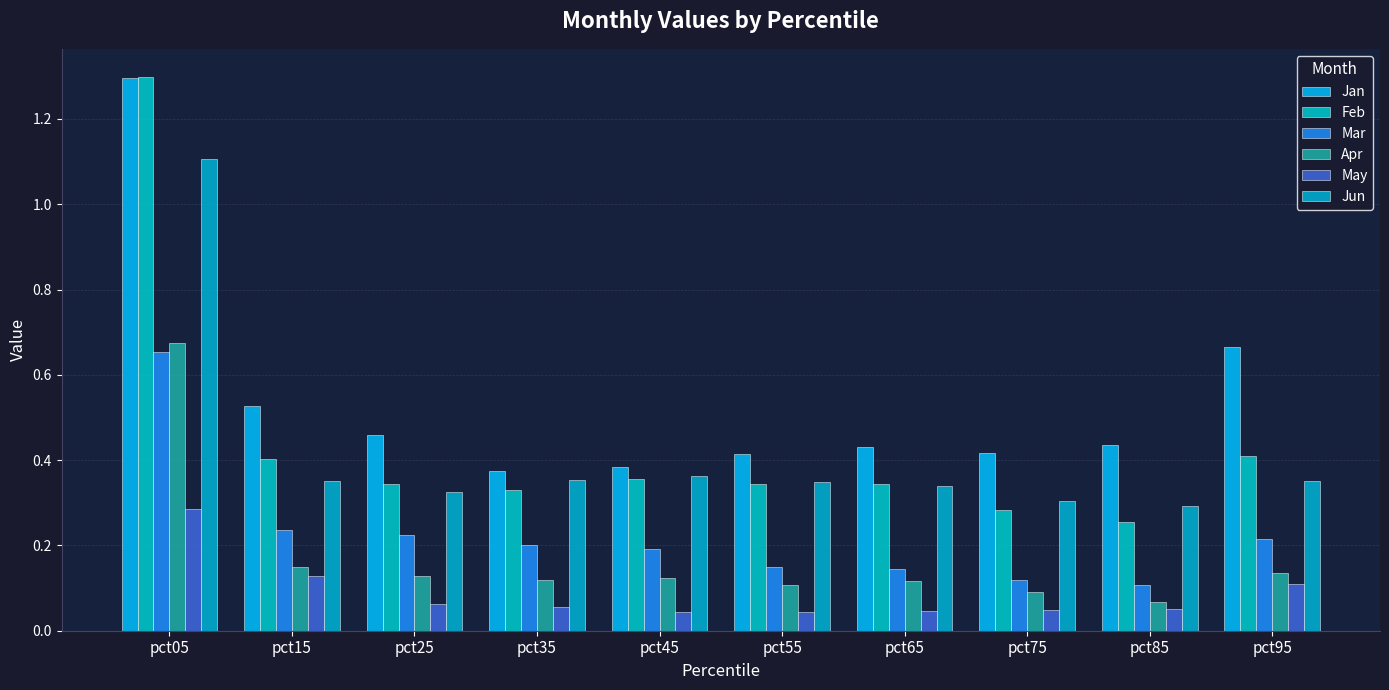

Reading left to right, extract all data points from this chart.

Jan: 1.3	0.5	0.5	0.4	0.4	0.4	0.4	0.4	0.4	0.7
Feb: 1.3	0.4	0.3	0.3	0.4	0.3	0.3	0.3	0.3	0.4
Mar: 0.7	0.2	0.2	0.2	0.2	0.1	0.1	0.1	0.1	0.2
Apr: 0.7	0.1	0.1	0.1	0.1	0.1	0.1	0.1	0.1	0.1
May: 0.3	0.1	0.1	0.1	0.0	0.0	0.0	0.0	0.1	0.1
Jun: 1.1	0.4	0.3	0.4	0.4	0.3	0.3	0.3	0.3	0.4